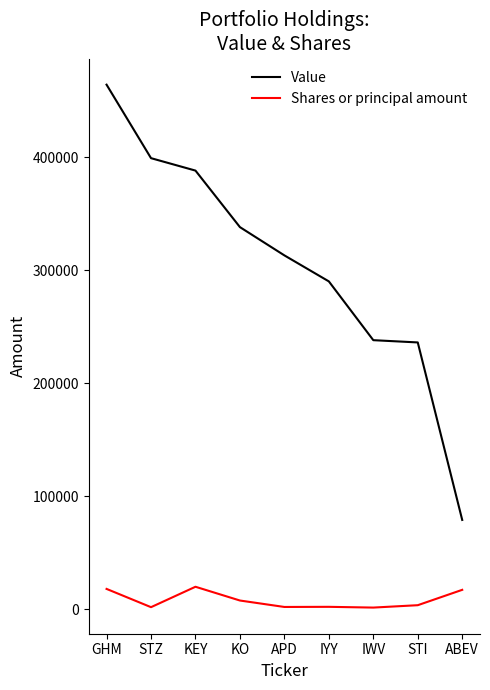

What is the average value of the Shares or principal amount series?

8192